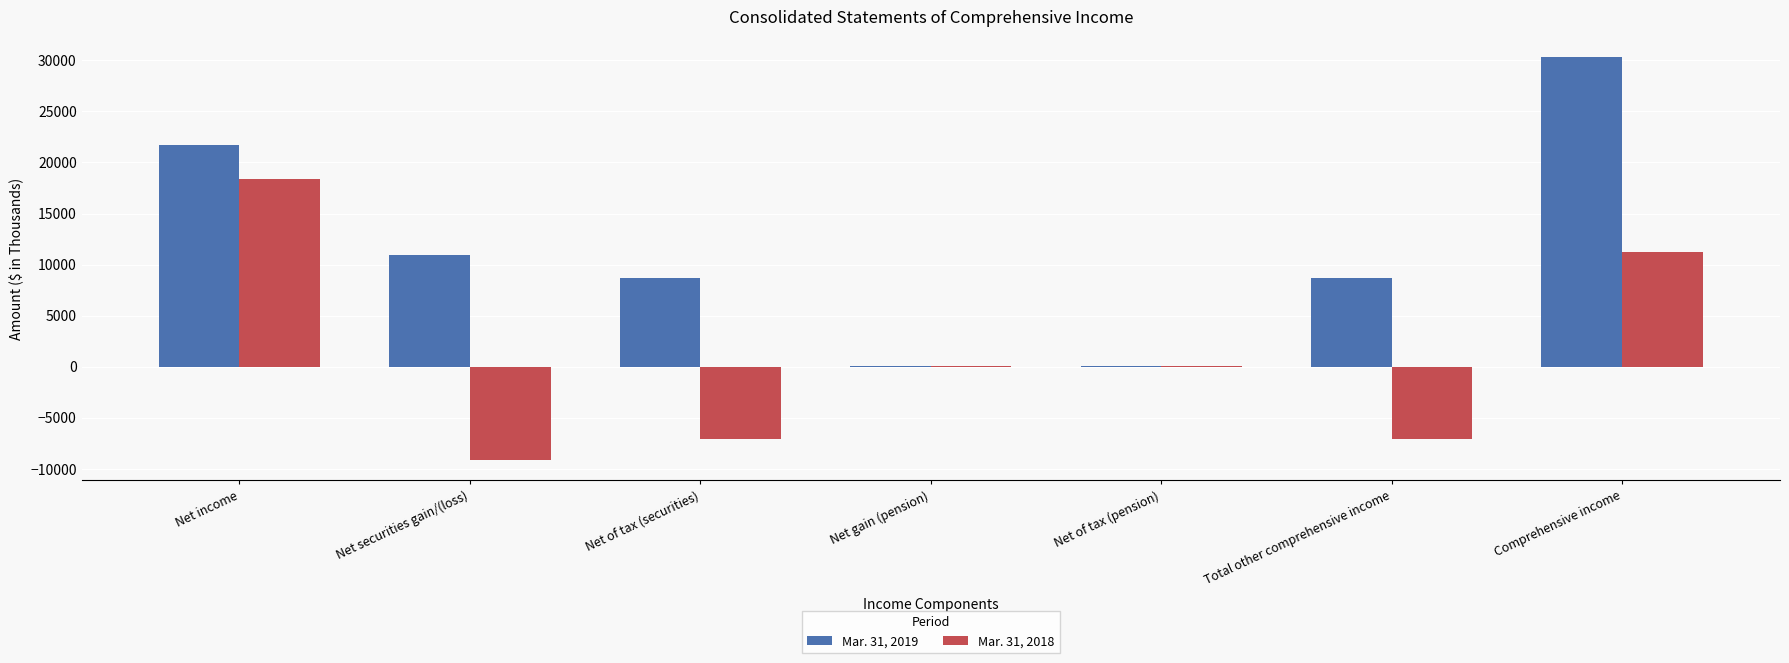

Which series changed the most between Net income and Total other comprehensive income?

Mar. 31, 2018